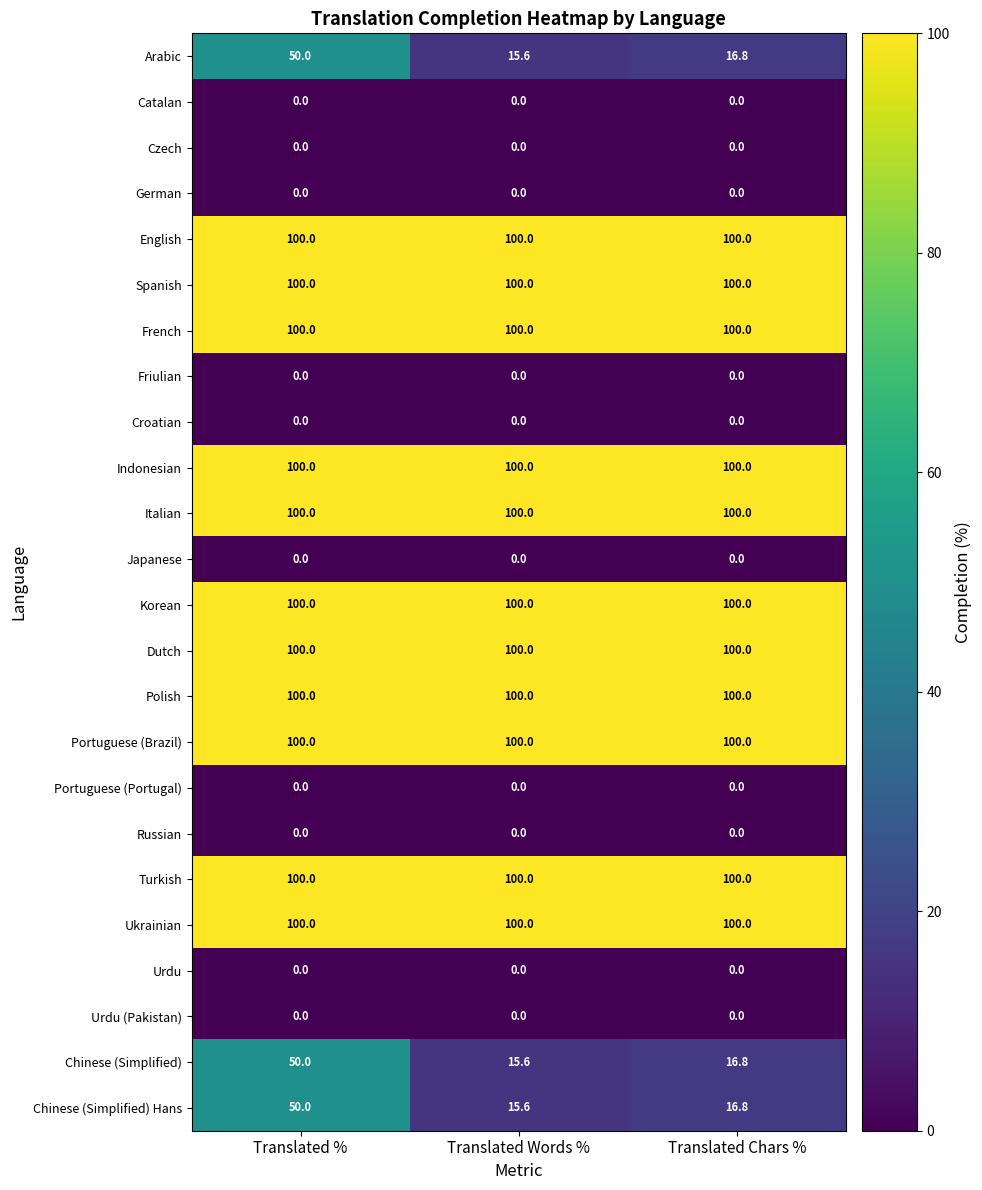

The value of Dutch at Translated Chars % is 100.0. True or false?

True